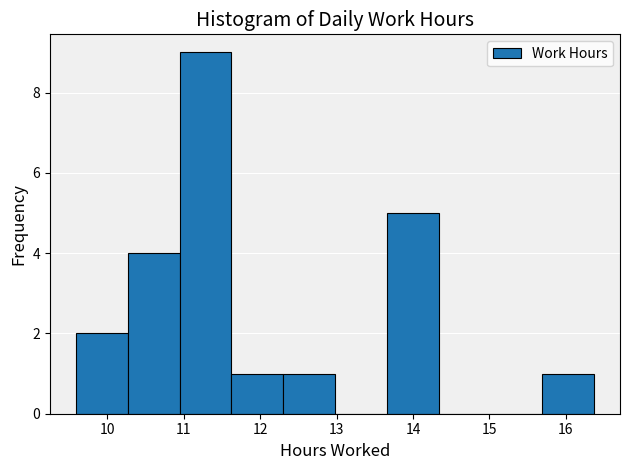

Over which range of the x-axis is the bar tallest?

10.9 to 11.6